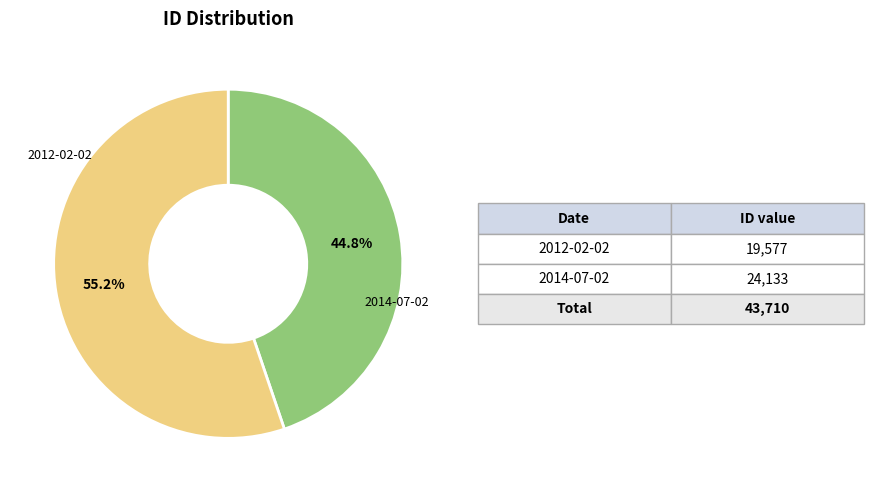

Does any single category account for the majority?

Yes